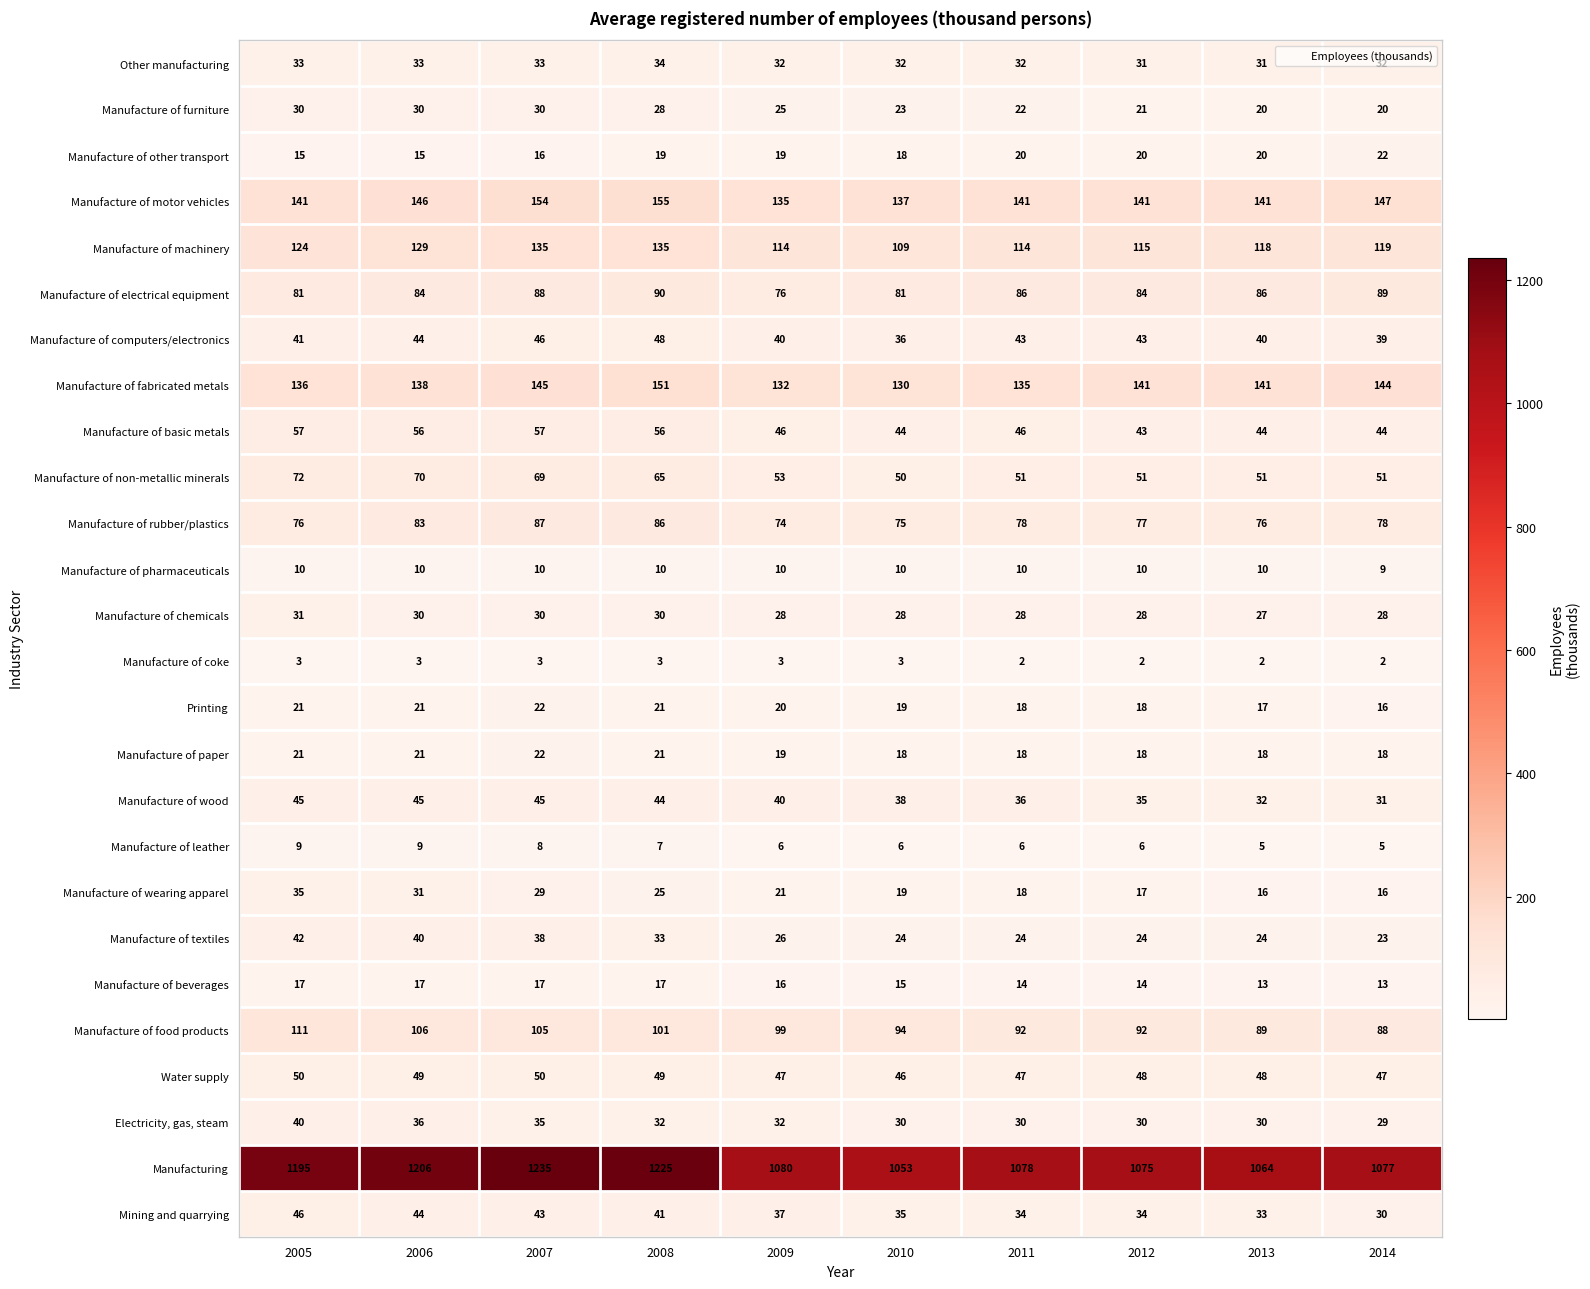

How many Manufacture of leather values are between 6 and 8?

6